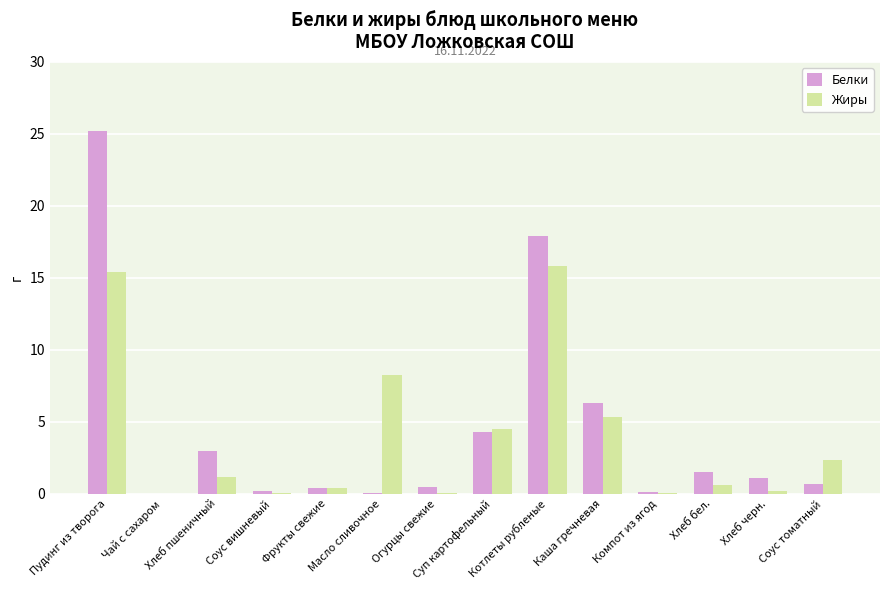

Are the bars horizontal?

No